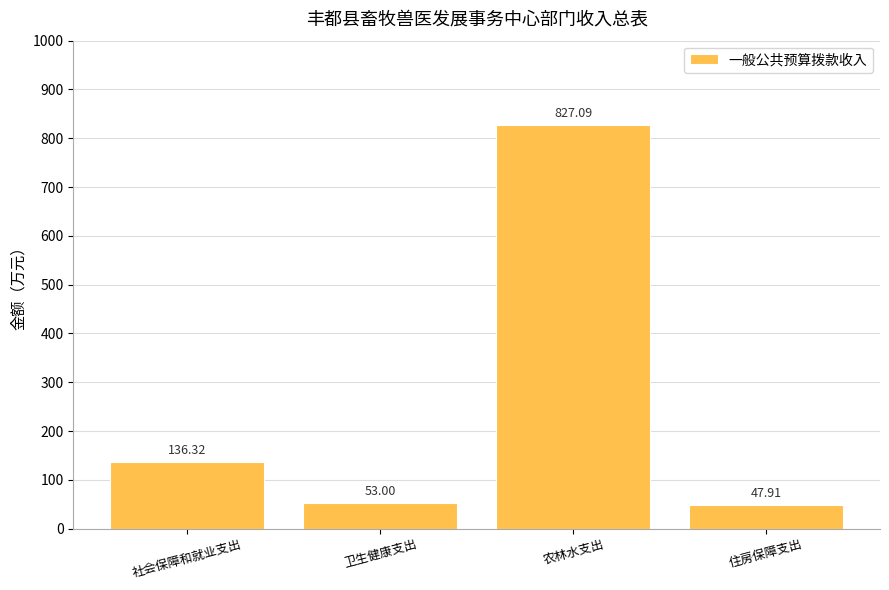

List the labels in order of value, smallest first.

住房保障支出, 卫生健康支出, 社会保障和就业支出, 农林水支出